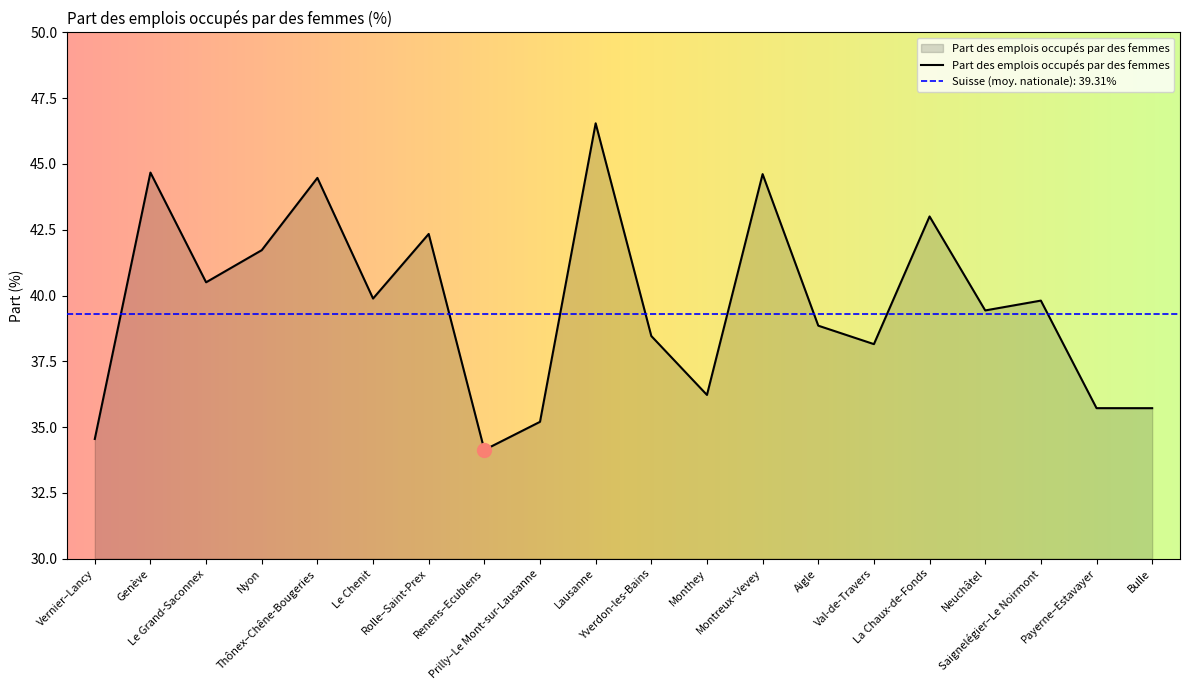

How many data points are less than 39?

9